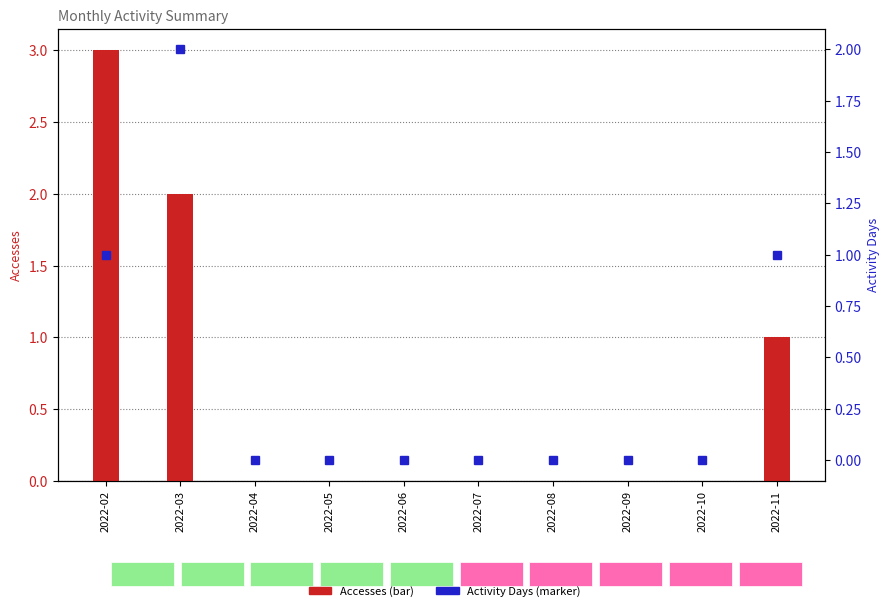

Is the value of Accesses at 2022-04 greater than the value of Activity Days at 2022-05?

No